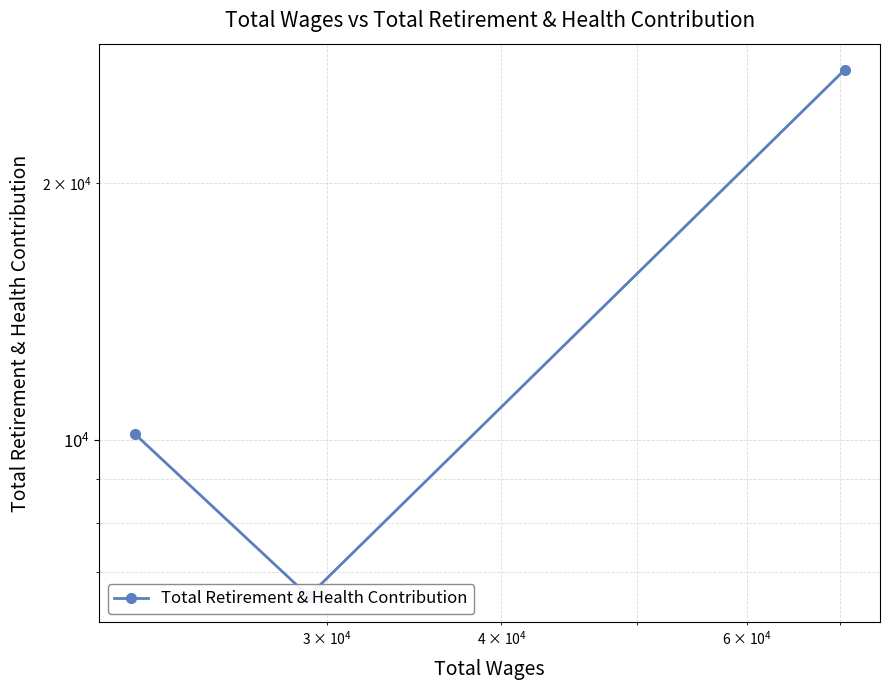

Count the number of categories in the chart.

3